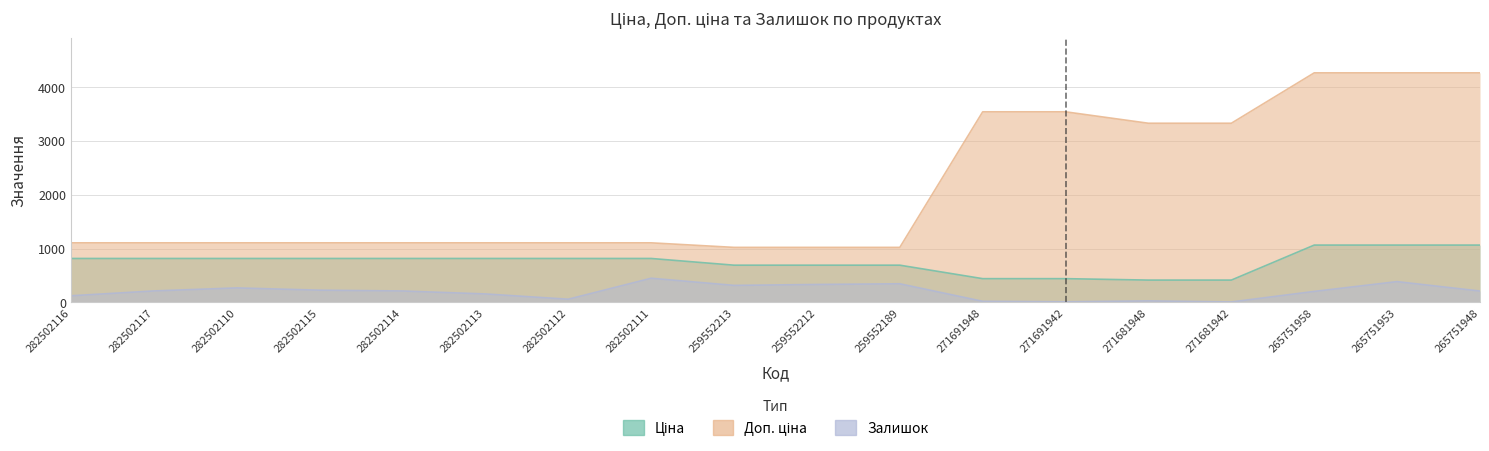

Which category has the lowest value in the Залишок series?

271681942